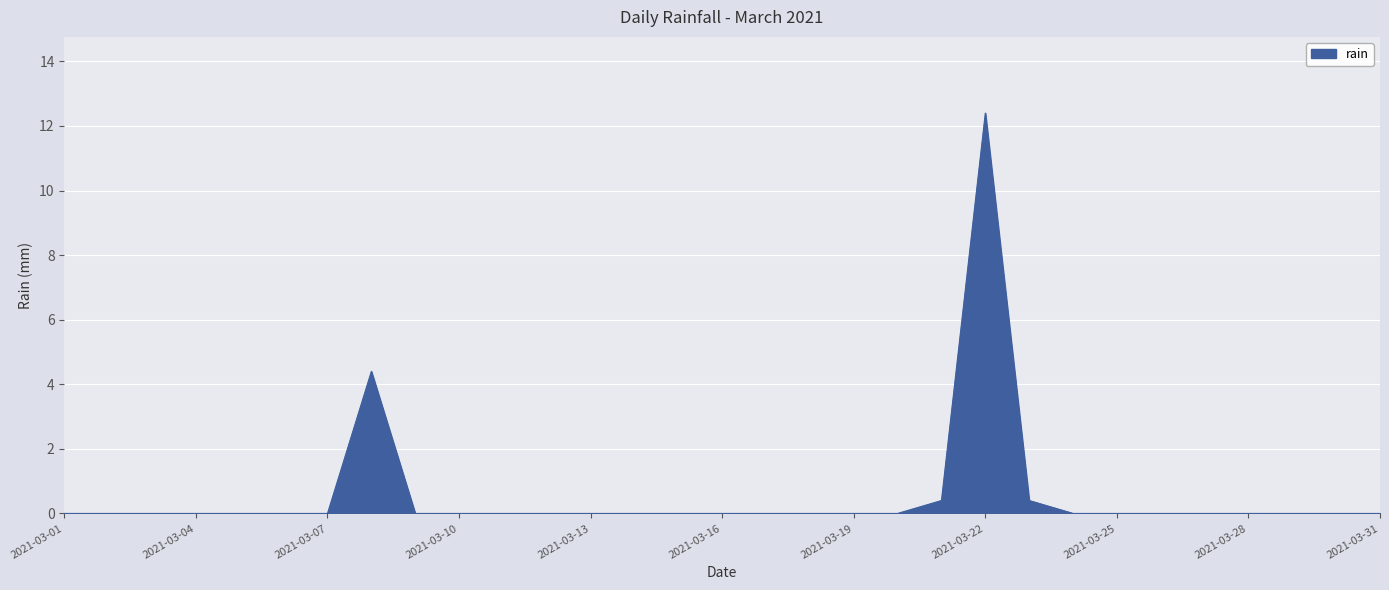

What is the average value?

0.6